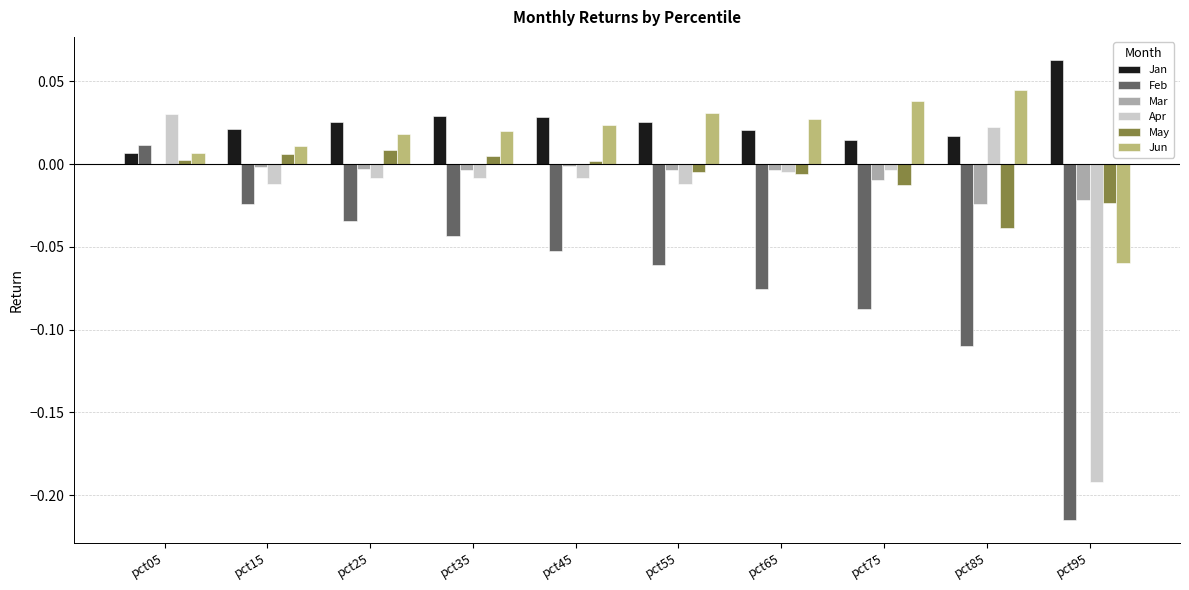

Is the value of Apr at pct25 greater than the value of Jun at pct55?

No